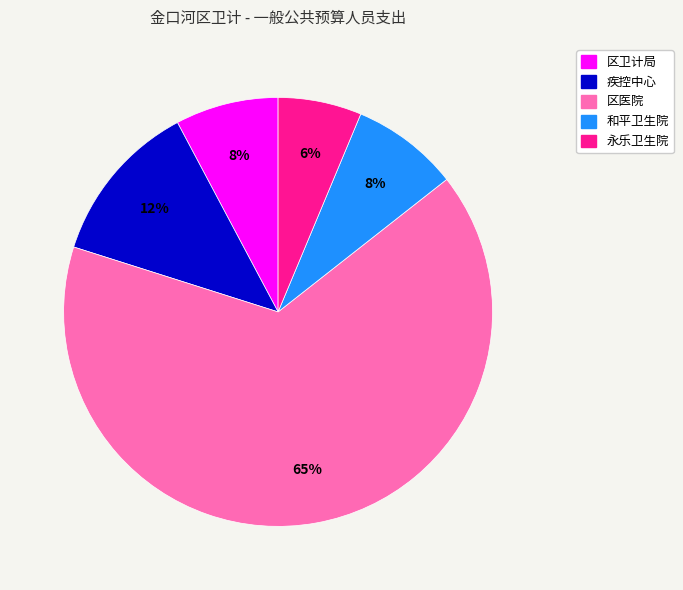

Is the sum of 和平卫生院 and 区卫计局 greater than half?

No